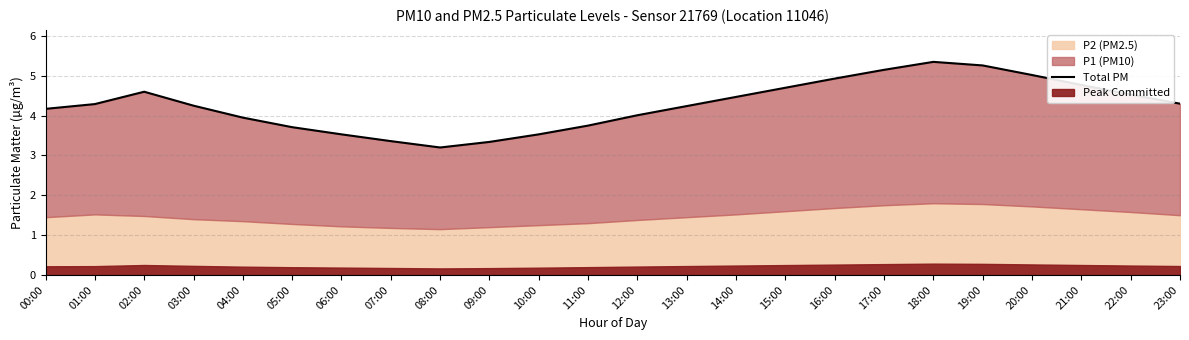

Which category has the lowest value across all series?

08:00